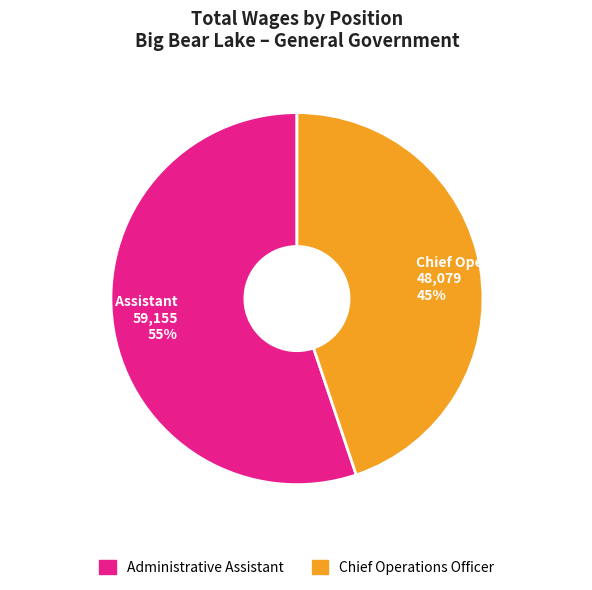

Which slice represents more than half of the pie?

Administrative Assistant